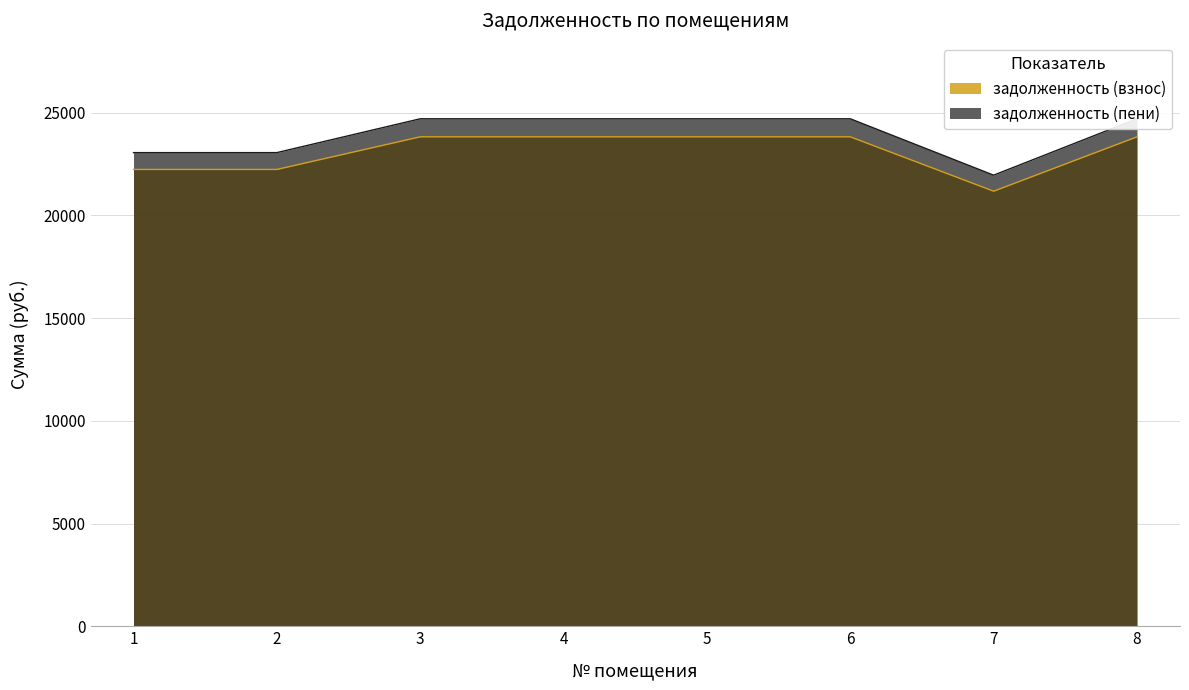

Reading left to right, transcribe all the data shown in this chart.

задолженность (взнос): 1=22234.0	2=22234.0	3=23822.1	4=23822.1	5=23822.1	6=23822.1	7=21175.2	8=23822.1
задолженность (пени): 1=23053.0	2=23053.0	3=24699.6	4=24699.6	5=24699.6	6=24699.6	7=21955.2	8=24699.6